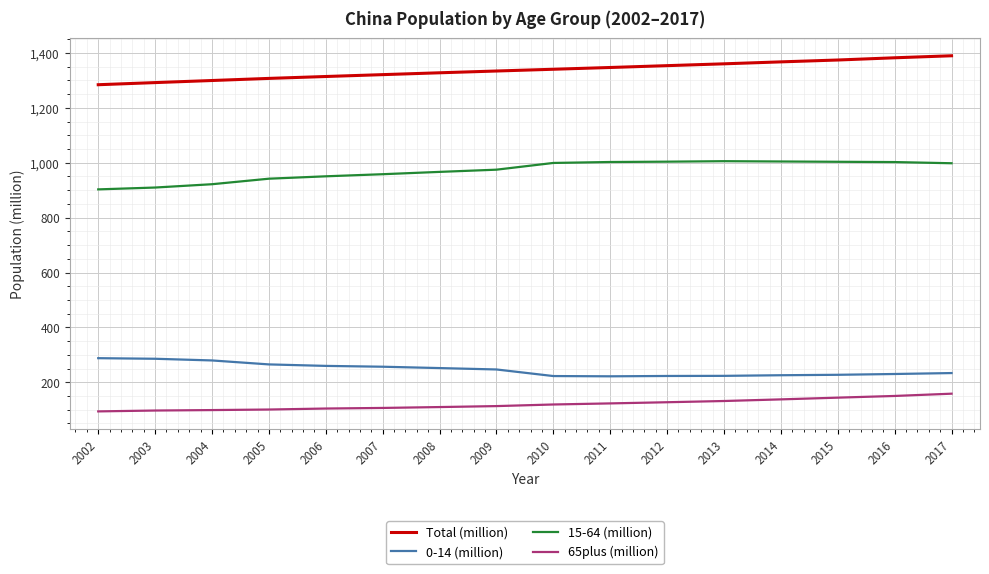

What is the maximum value for 65plus (million)?

158.3